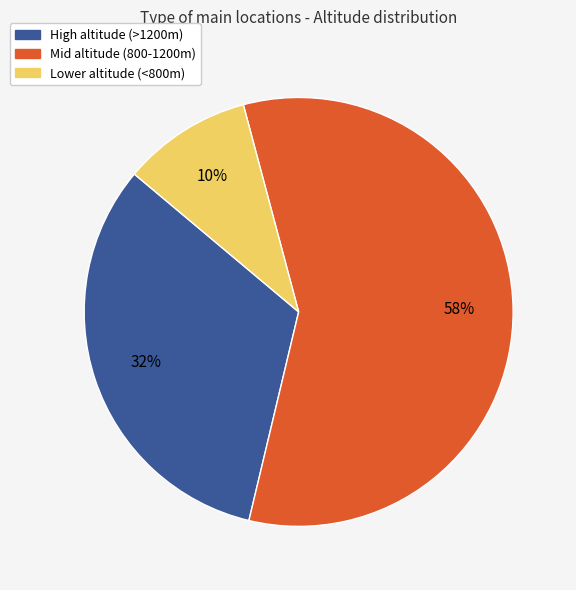

Is Lower altitude (<800m) the majority of the pie?

No